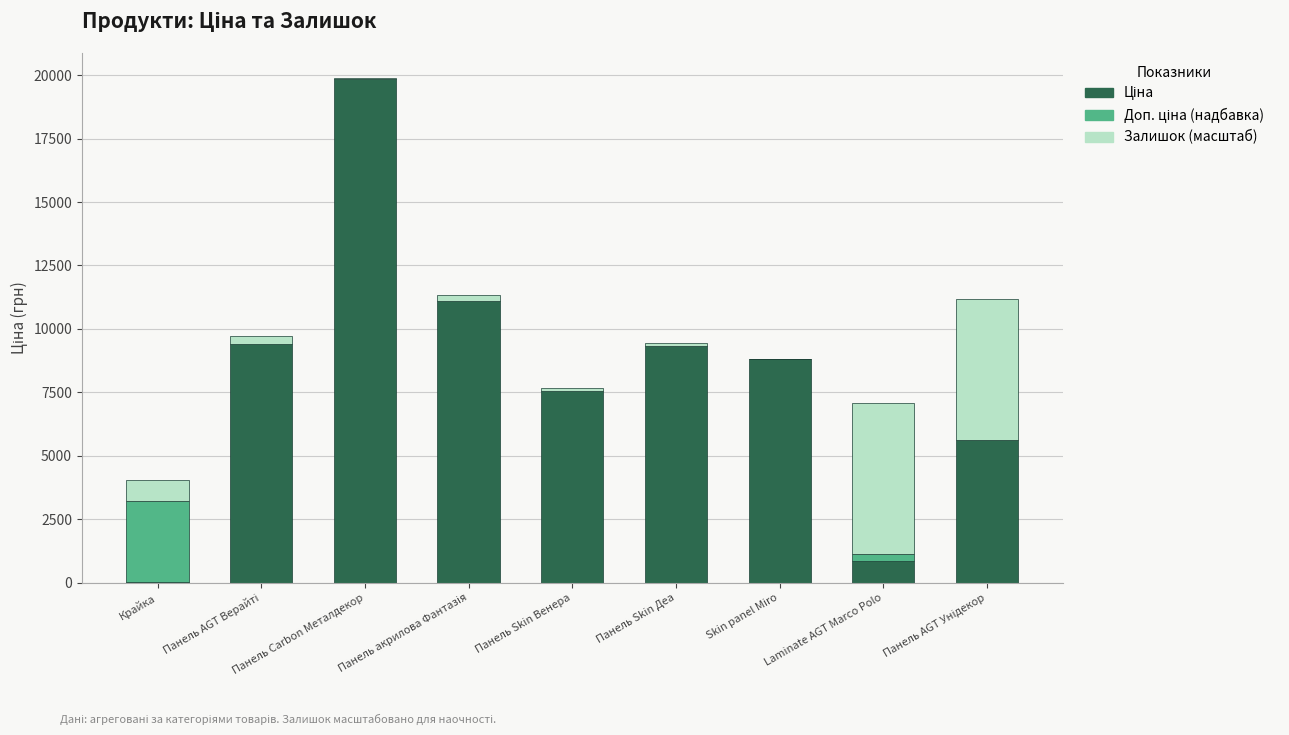

At which category is the sum across all series the highest?

Панель Carbon Металдекор